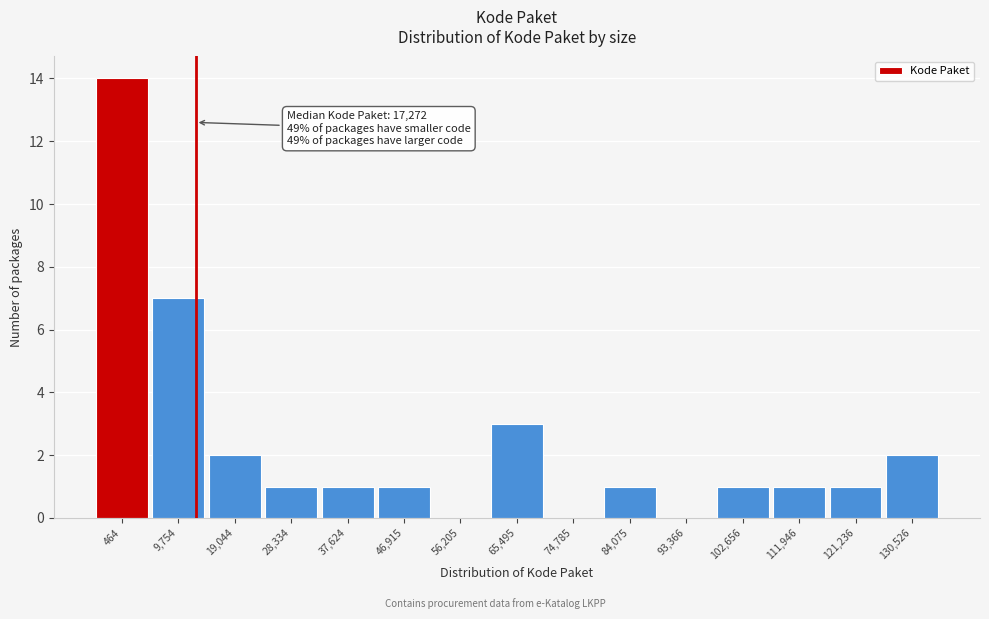

Reading right to left, transcribe all the data shown in this chart.

130,526=2	121,236=1	111,946=1	102,656=1	93,366=0	84,075=1	74,785=0	65,495=3	56,205=0	46,915=1	37,624=1	28,334=1	19,044=2	9,754=7	464=14